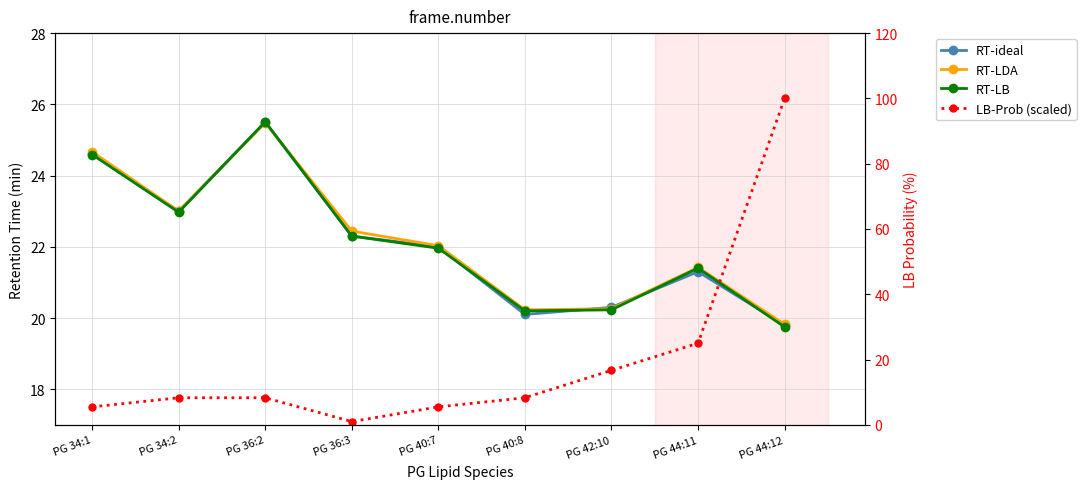

What is the difference between the second highest and second lowest values in the LB-Prob (scaled) series?

19.5